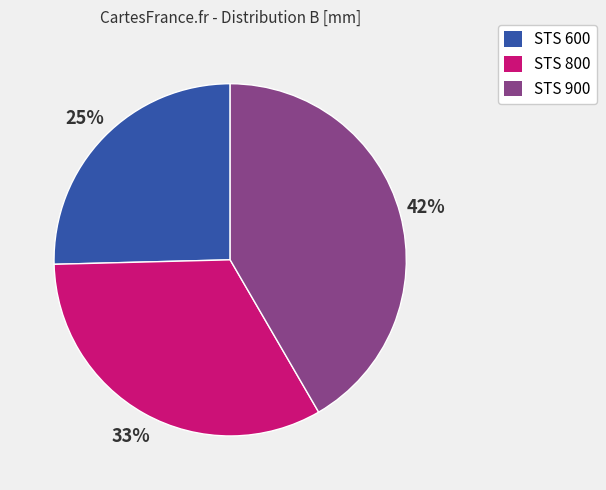

Do STS 600 and STS 800 together represent more than half of the pie?

Yes